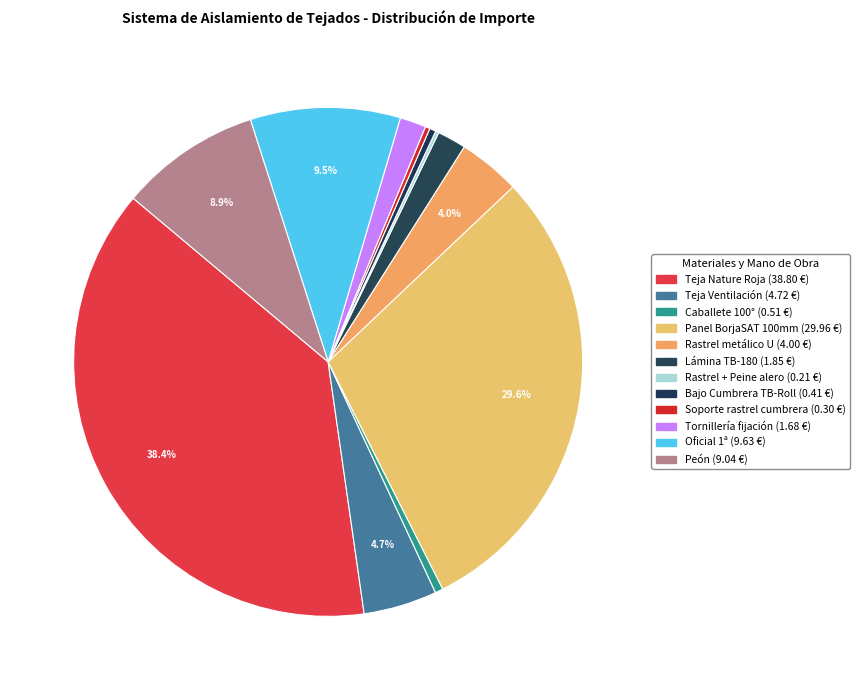

Rank the categories by value from highest to lowest.

Teja TECHNICA 10 Nature Roja, Panel BorjaSAT espesor 100 mm, Oficial 1ª, Peón, Teja Ventilación TECHNICA 10 Nature, Rastrel metálico U BorjaSAT, Lámina impermeable transpirable TB-180, Tornillería fijación, Caballete 100° Nature, Bajo Cumbrera TB-Roll 390 mm, Soporte de rastrel de cumbrera regulable, Rastrel + Peine de ventilación de alero